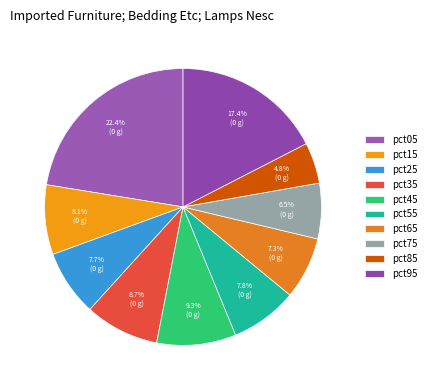

How many slices are in this pie chart?

10